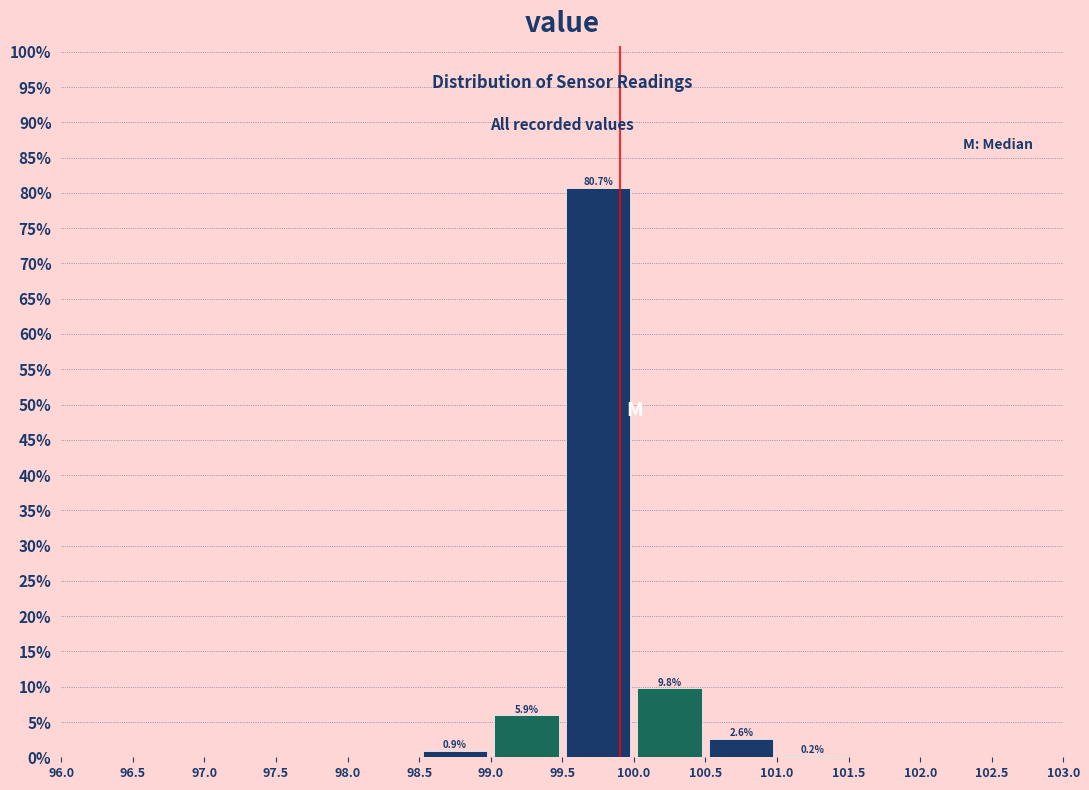

Which range on the x-axis has the tallest bar?

99.5 to 100.0